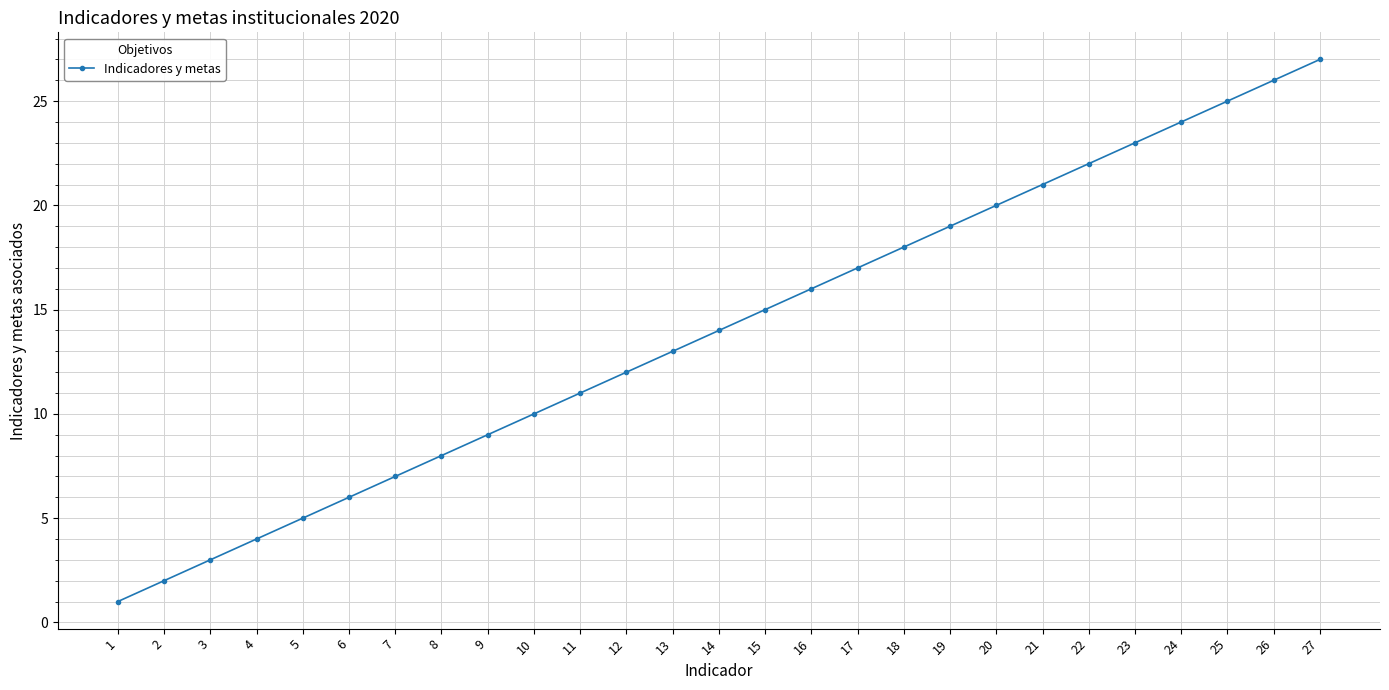

Which label corresponds to the smallest value in the chart?

1